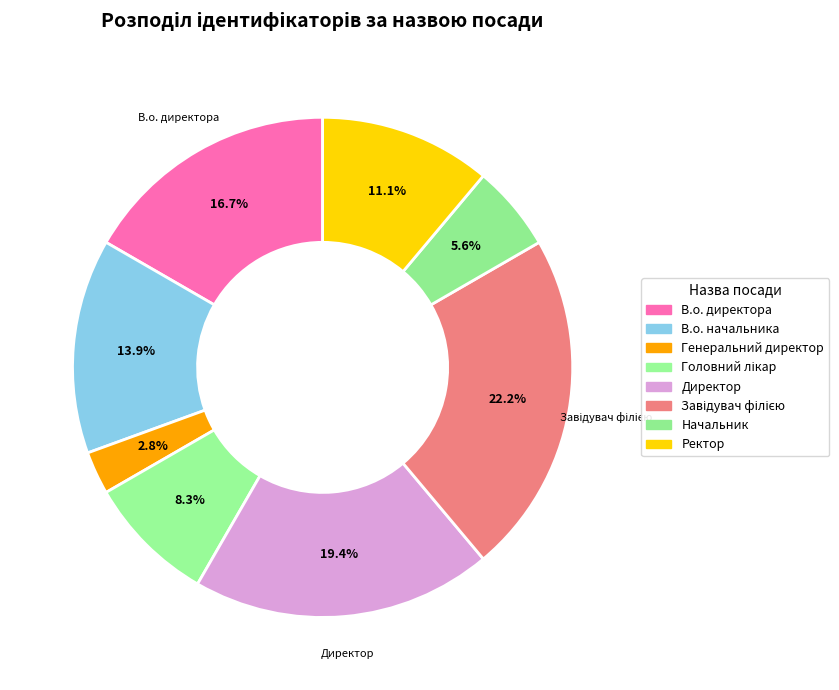

True or false: В.о. директора accounts for 28% of the total.

False